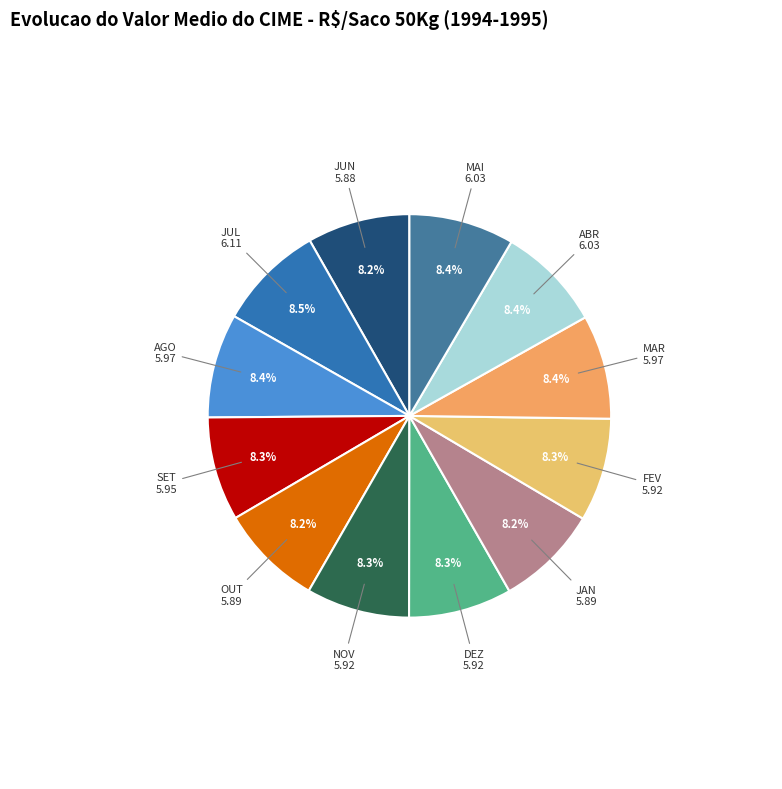

How many slices are in this pie chart?

12